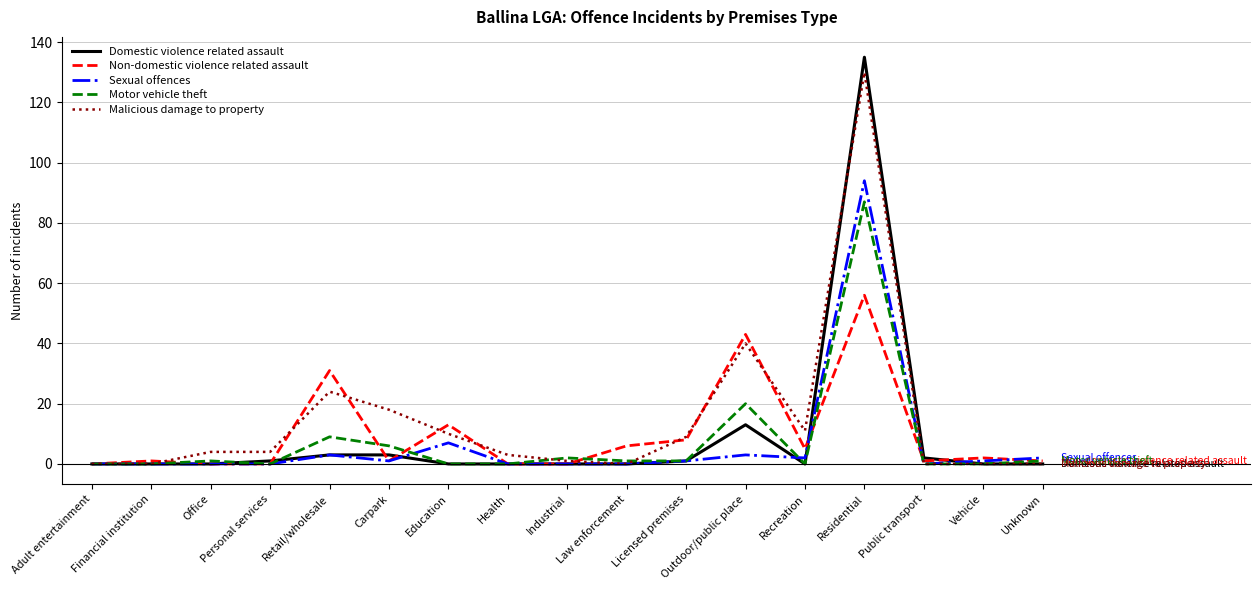

At which category does the chart reach its peak across all series?

Residential